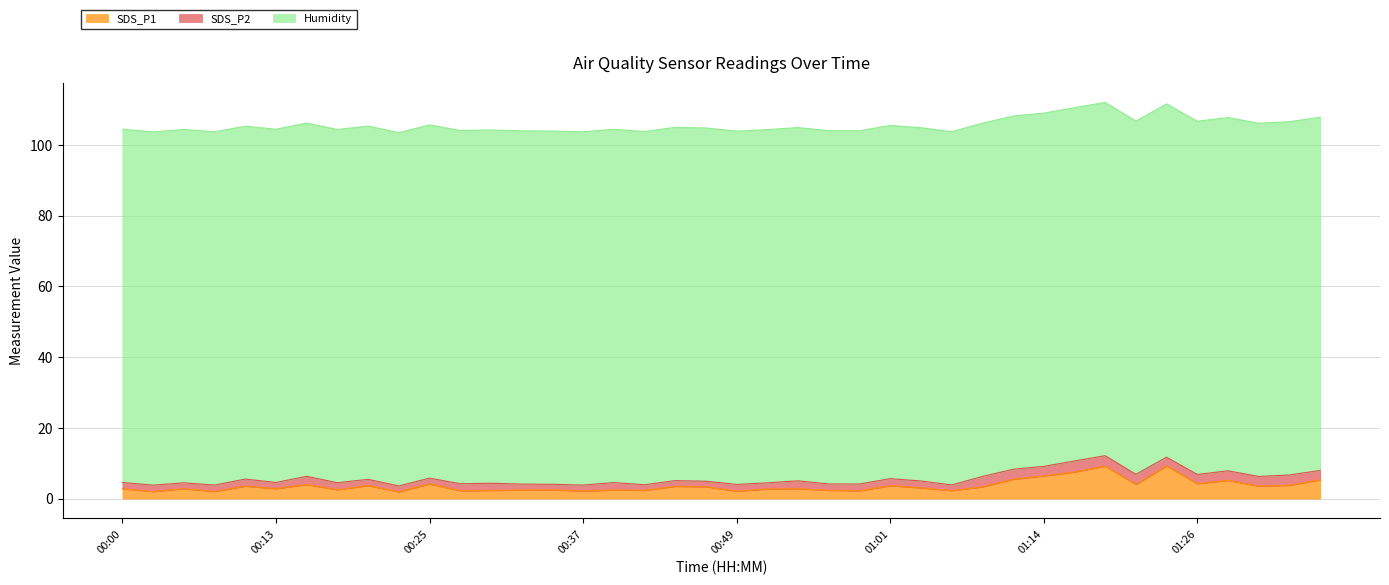

Which has a higher value, 00:47 or 01:23?

01:23